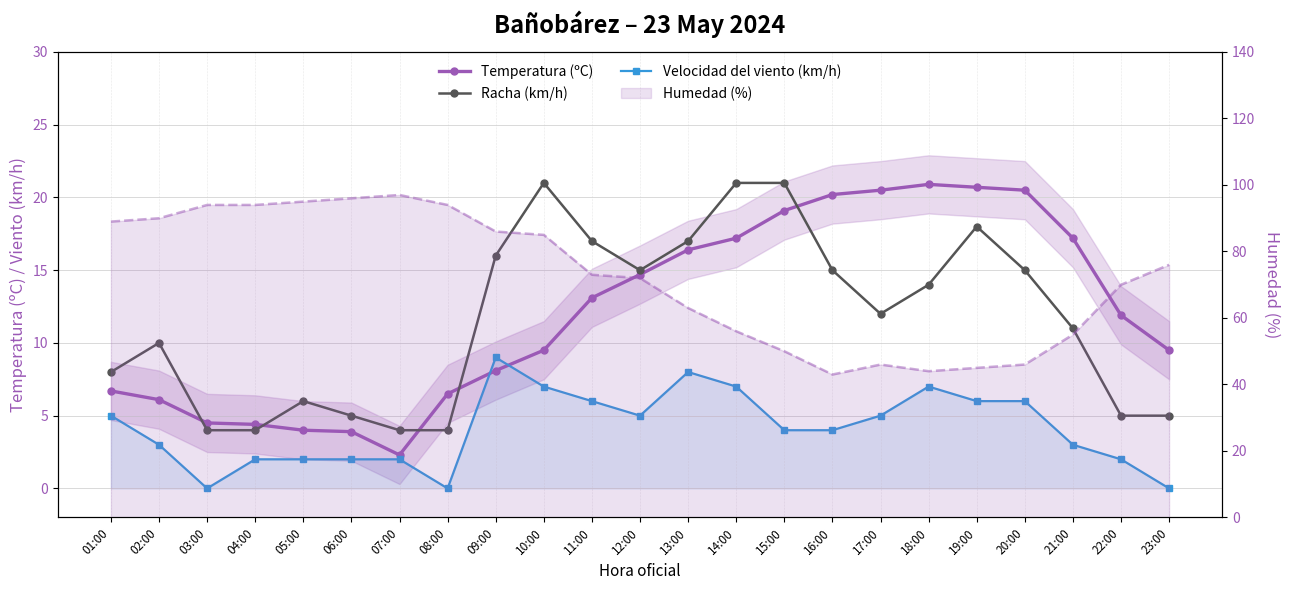

What is the label of the 9th point from the right?

15:00